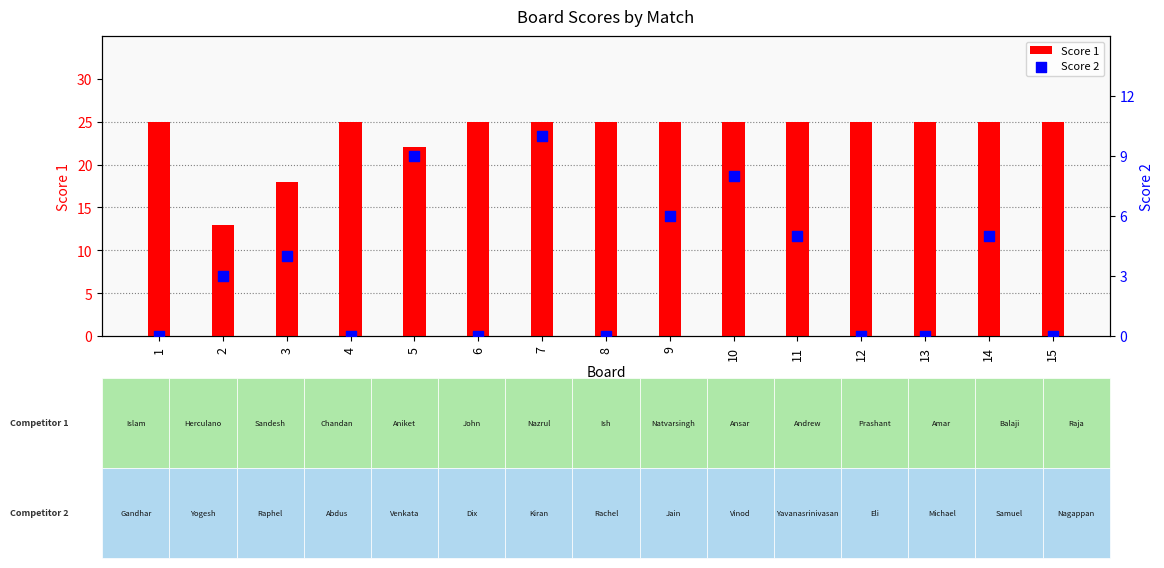

At how many categories does at least one series exceed 7?

15